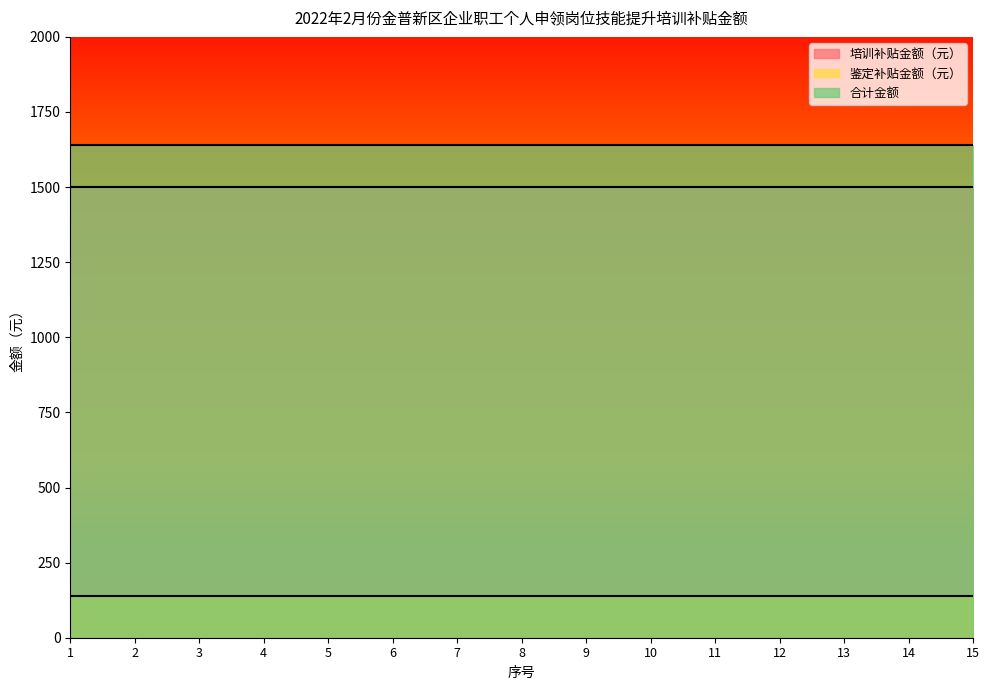

True or false: 合计金额 and 鉴定补贴金额（元） intersect in this chart.

False